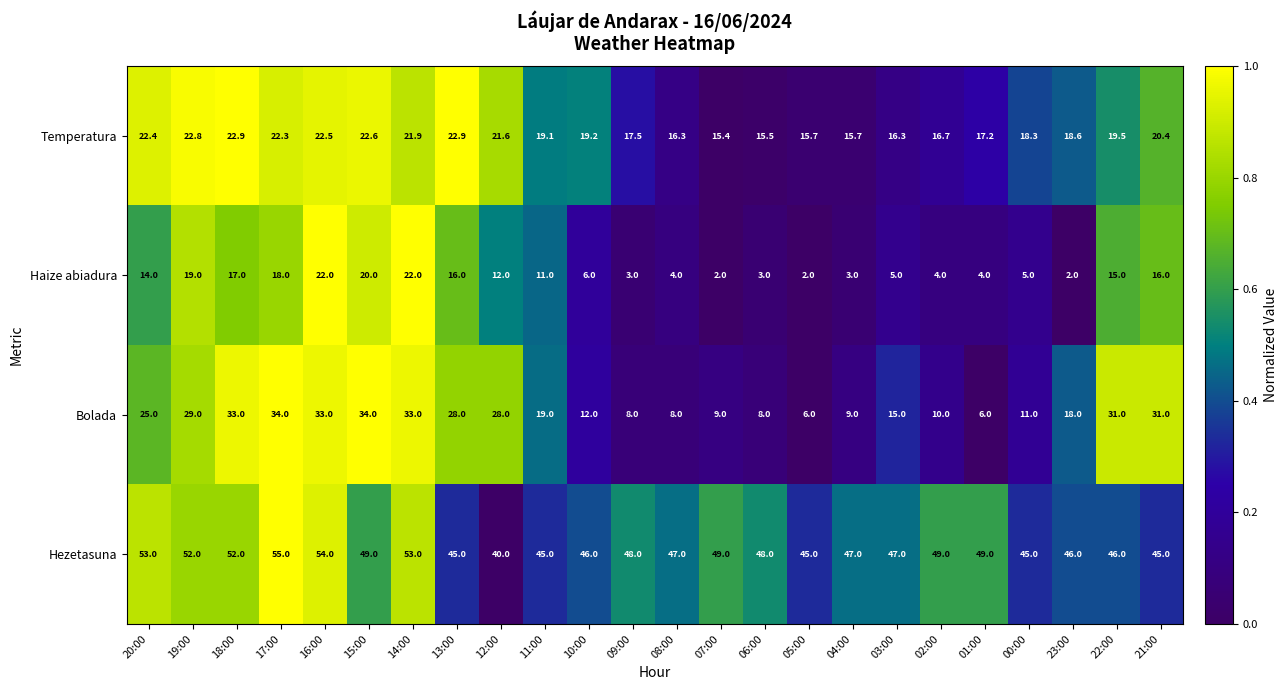

What is the maximum value shown in the chart?

55.0